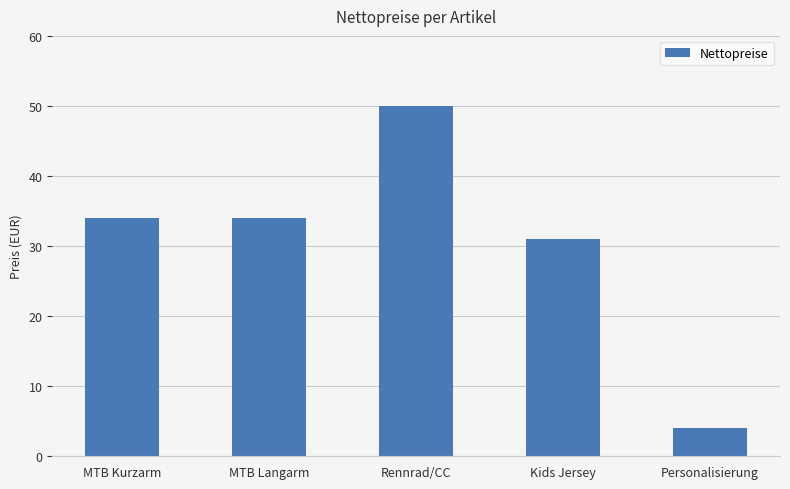

What position from the right is Personalisierung?

1